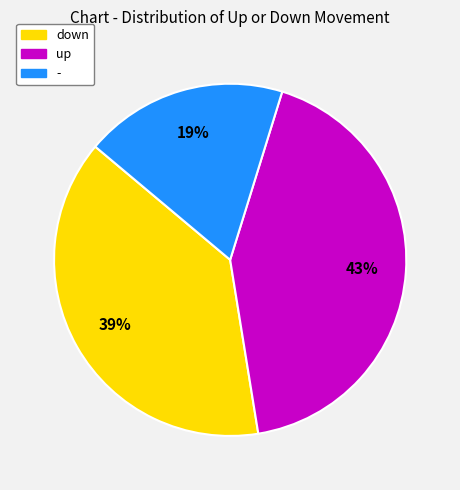

To the nearest percent, what is the combined percentage of - and down?

57%